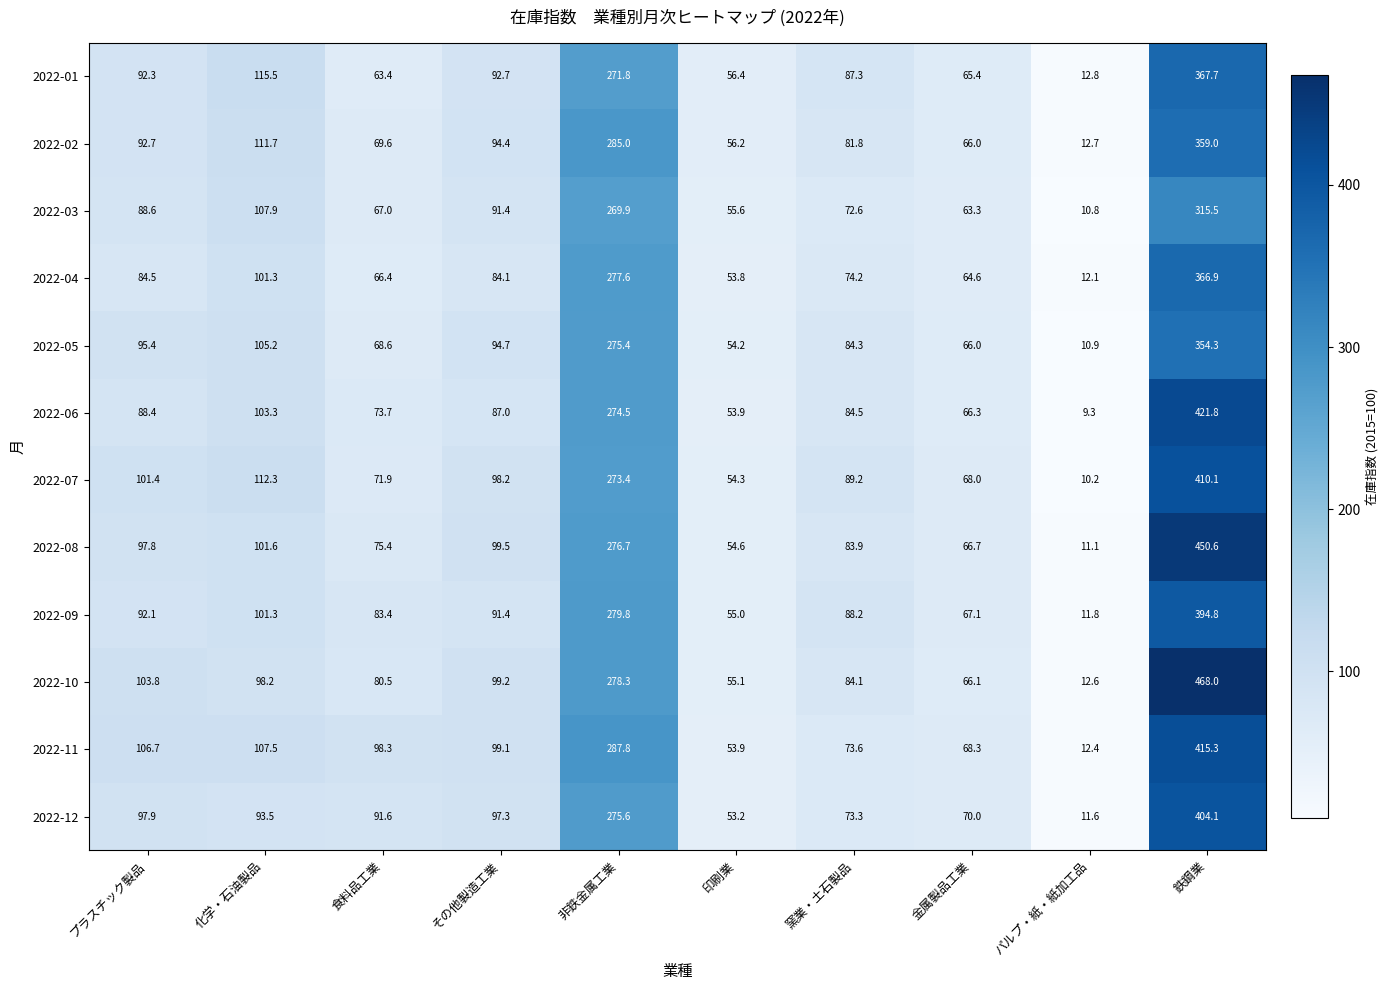

At which category does the chart reach its minimum across all series?

パルプ・紙・紙加工品